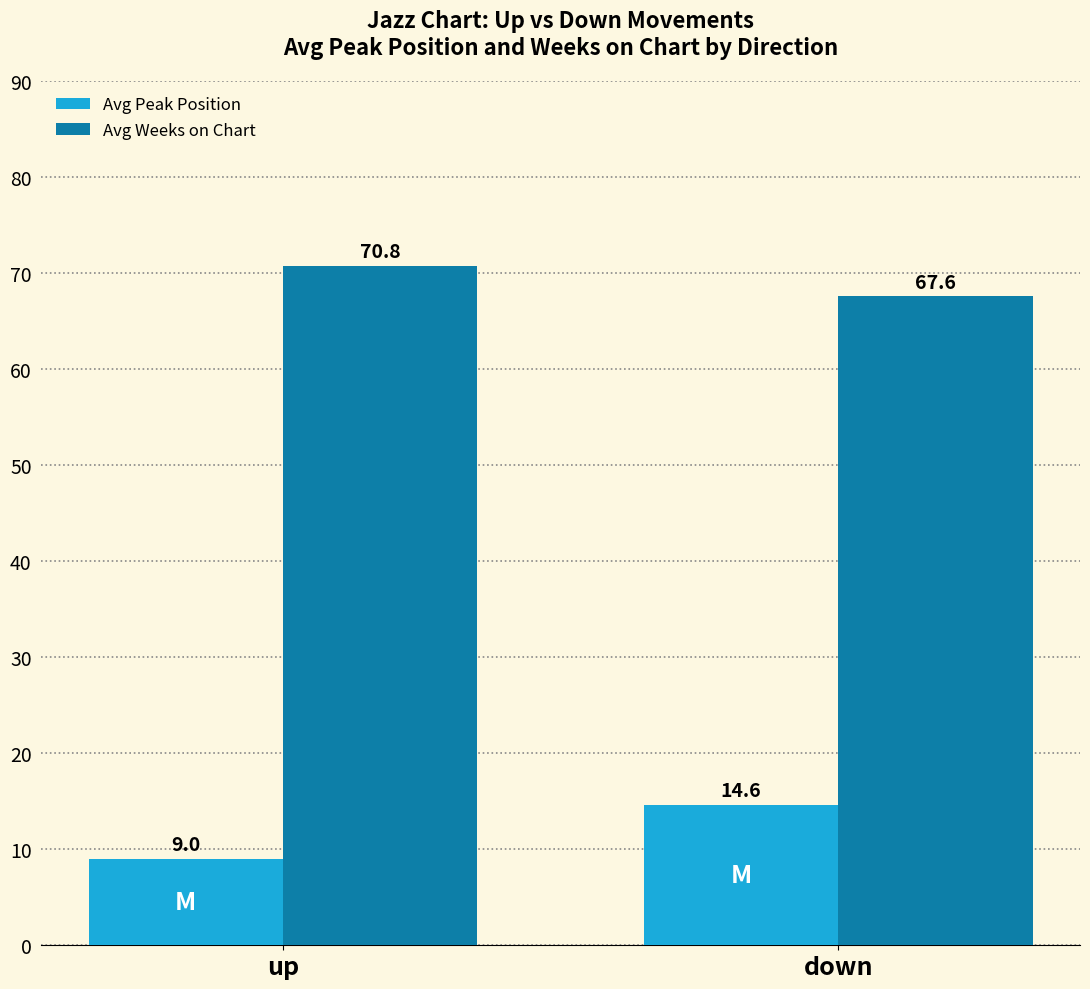

What is the total value across all series at down?

82.2